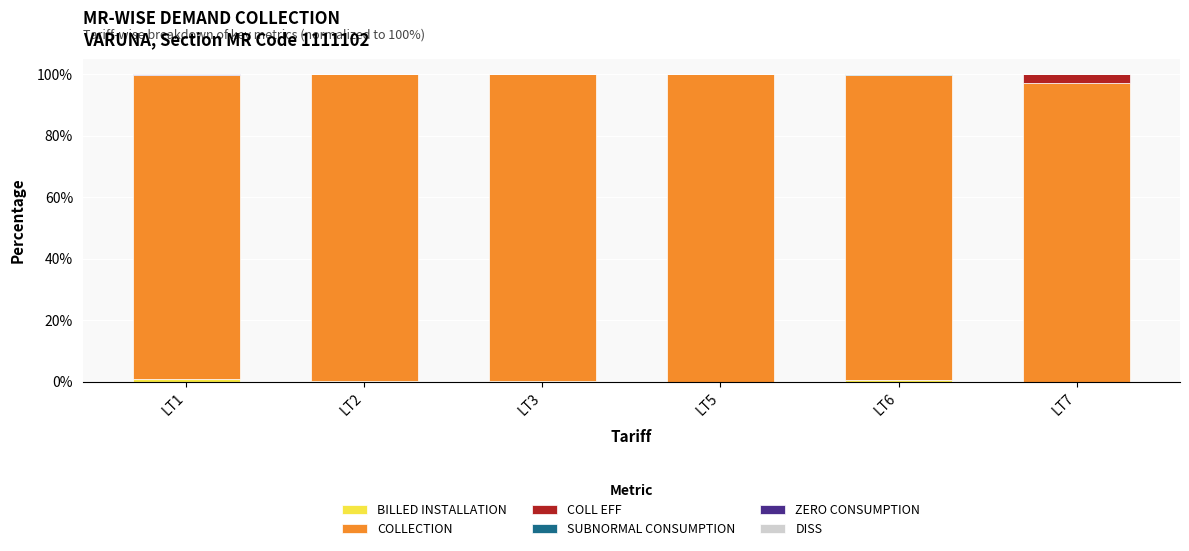

What value does the COLLECTION series have at LT5?

99.8